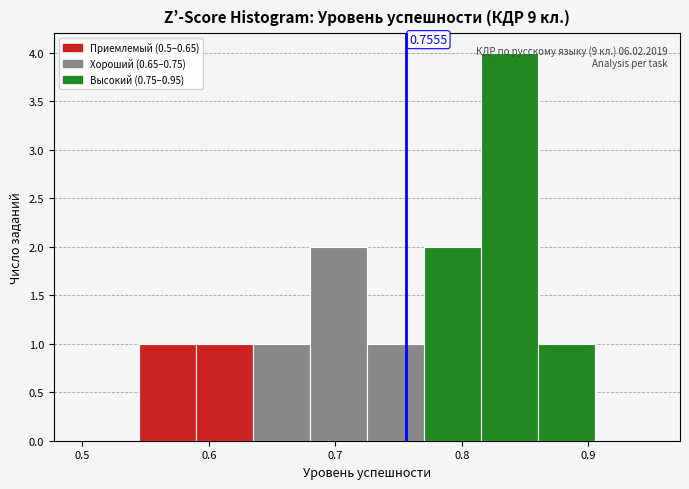

Which range on the x-axis has the tallest bar?

0.815 to 0.860